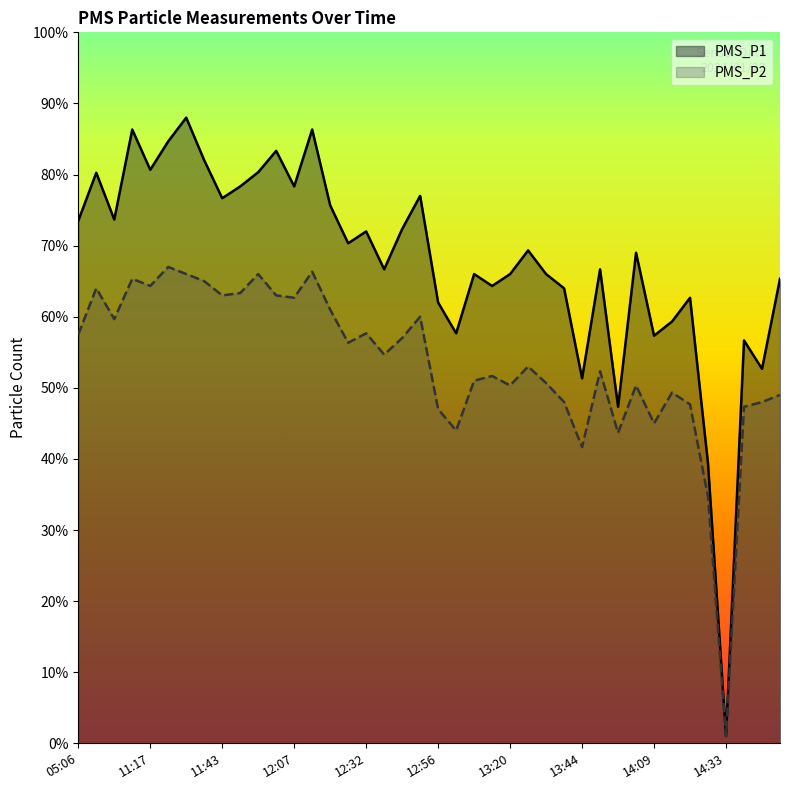

Between 12:44 and 13:26, which series saw the biggest shift?

PMS_P2